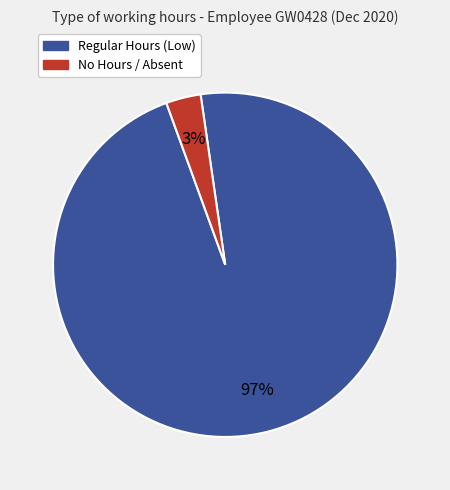

To the nearest percent, what percentage of the pie is No Hours / Absent?

3%